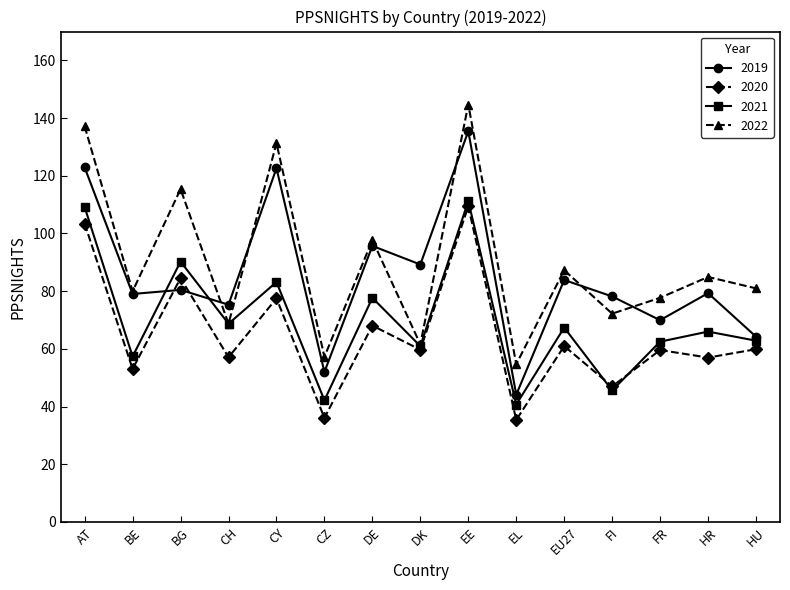

The value of 2019 at HR is 79.3. True or false?

True